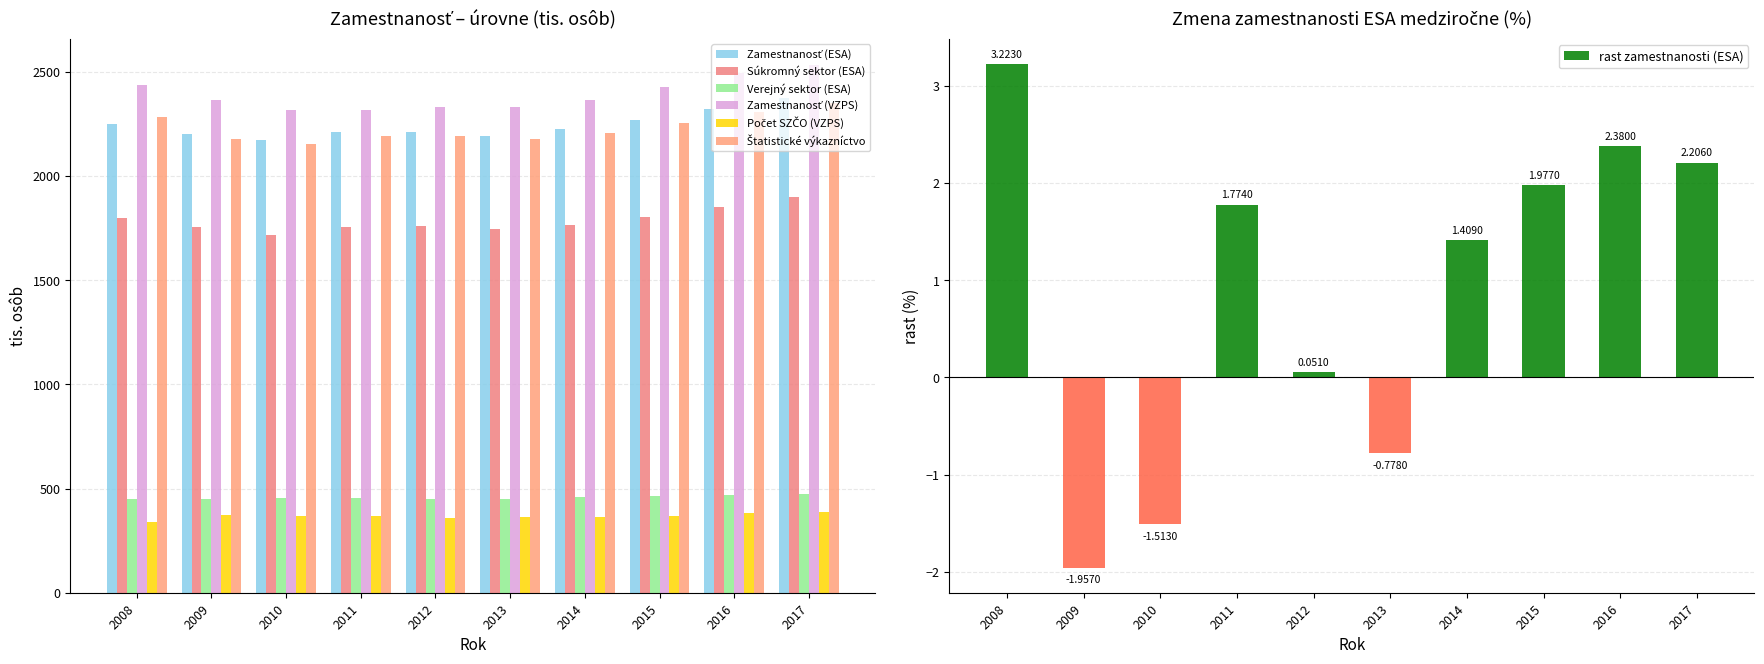

What is the total value across all series at 2009?

9319.9